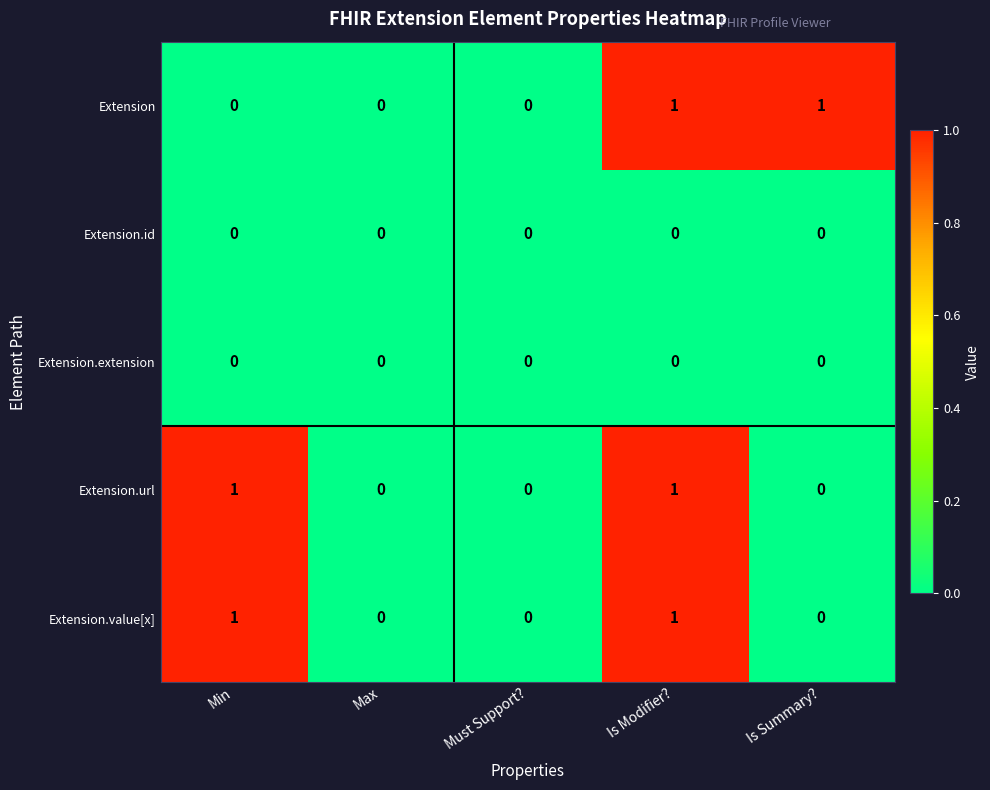

Is it true that Extension equals 1 at Min?

False